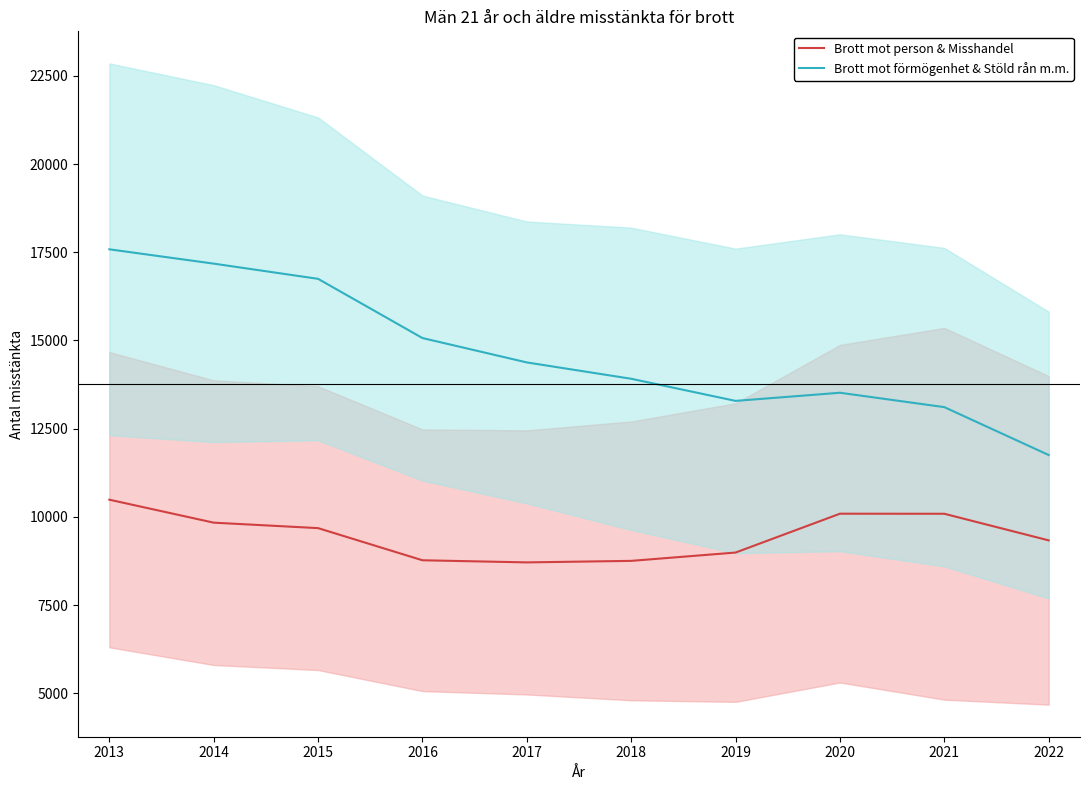

What is the difference between the Brott mot person & Misshandel values at 2013 and 2014?

651